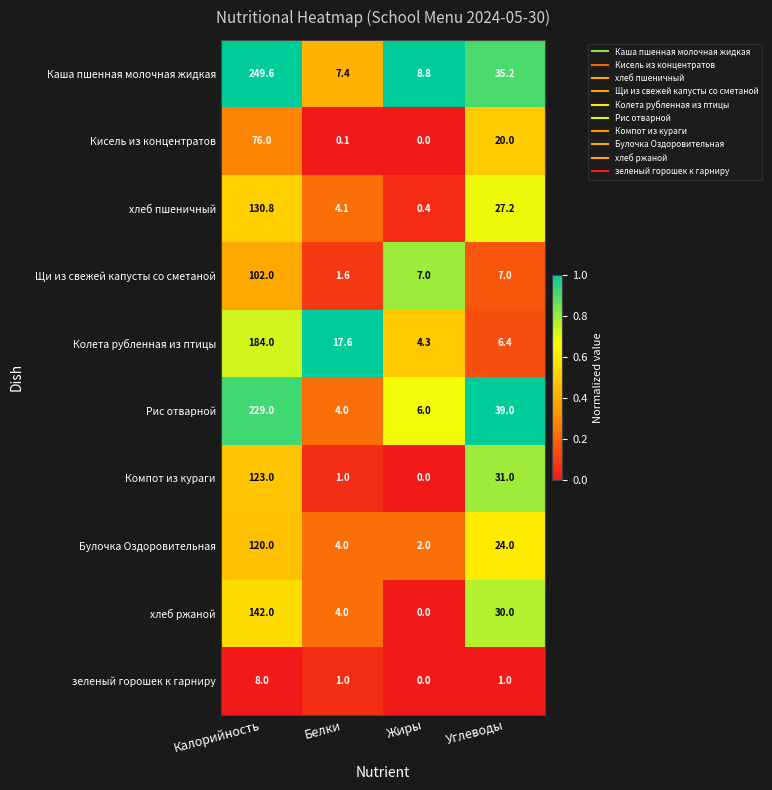

What is the total value across all series at Белки?

44.8